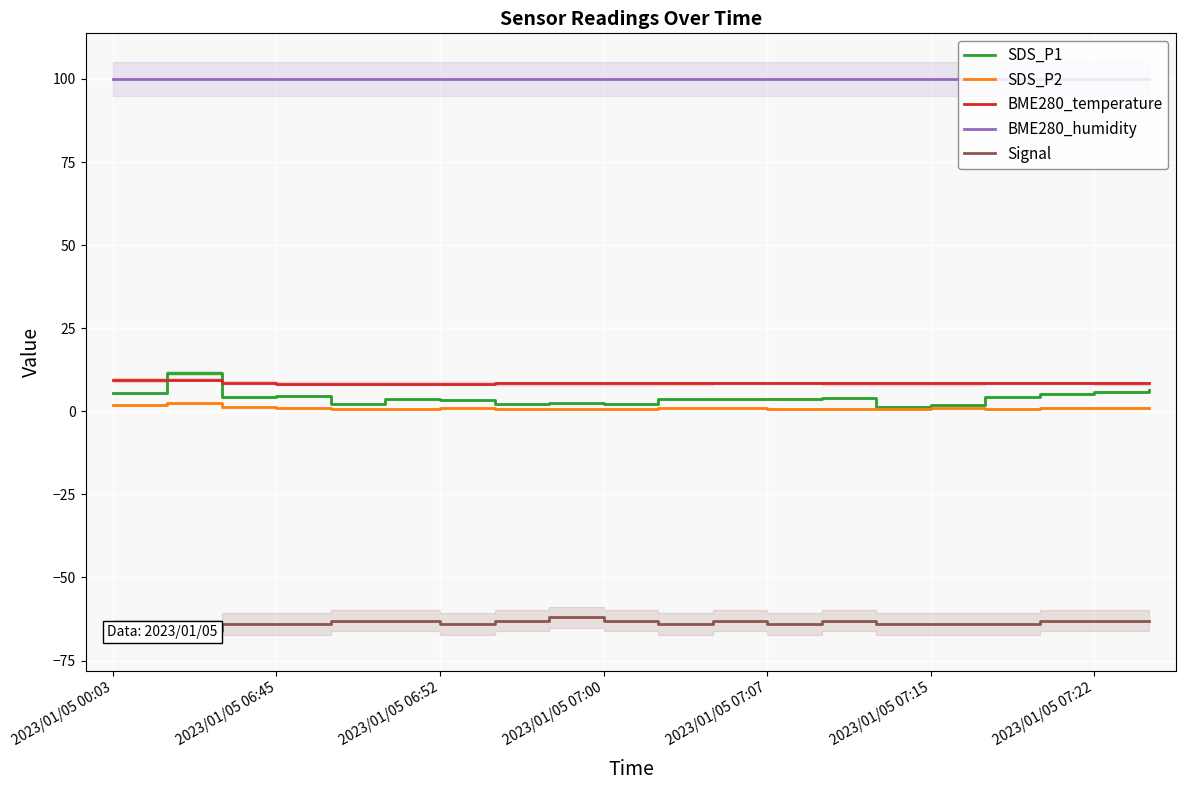

The value of Signal at 17 is -27.2. True or false?

False